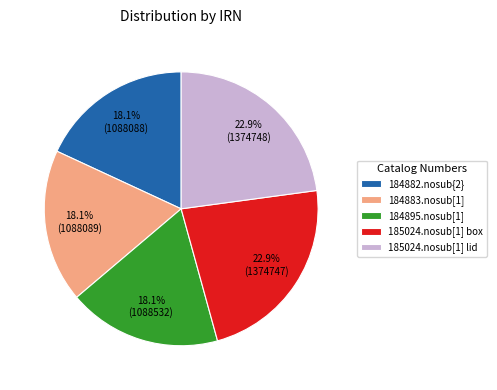

To the nearest percent, what is the combined percentage of 184882.nosub{2} and 185024.nosub[1] lid?

41%